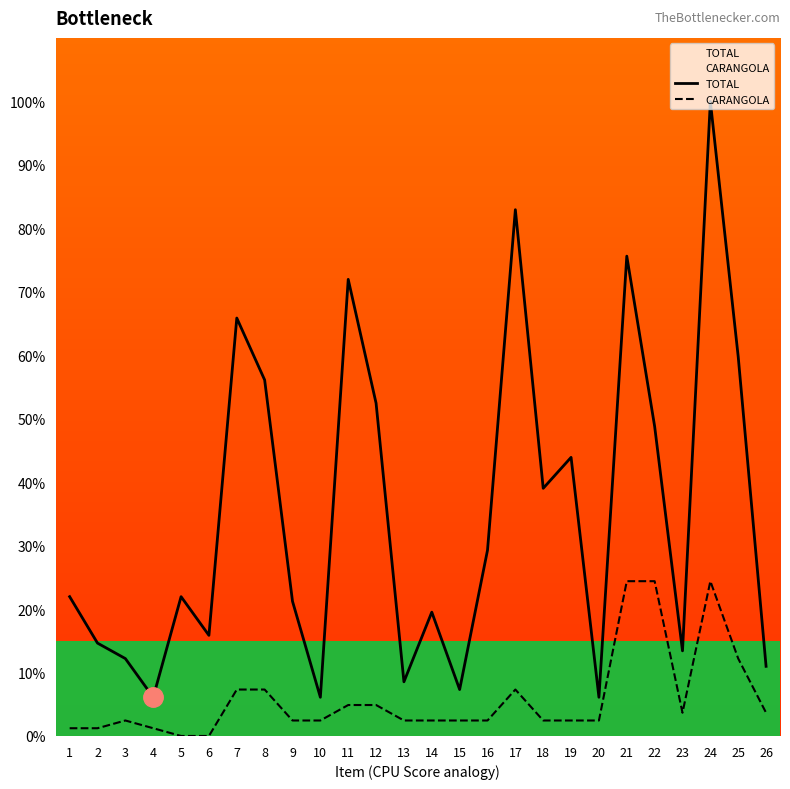

True or false: TOTAL and CARANGOLA cross at least once.

False